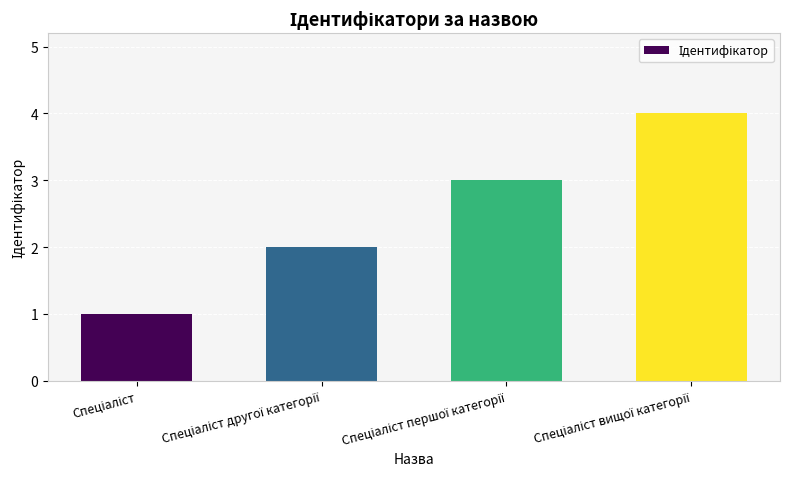

What is the sum of all values?

10